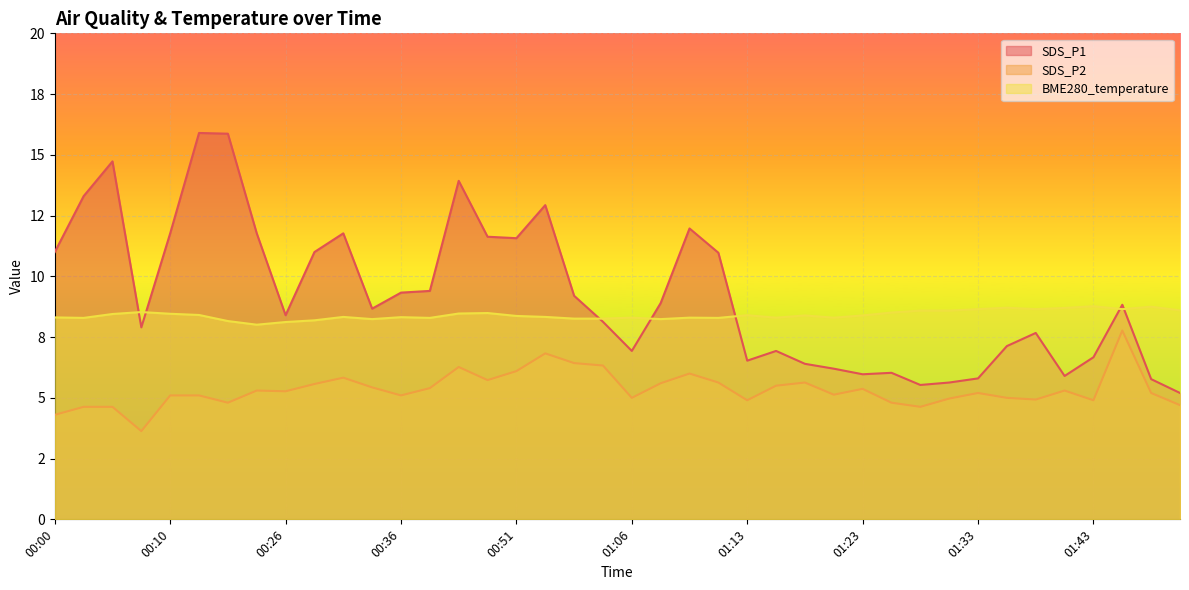

How many interior local valleys does the BME280_temperature series have?

10